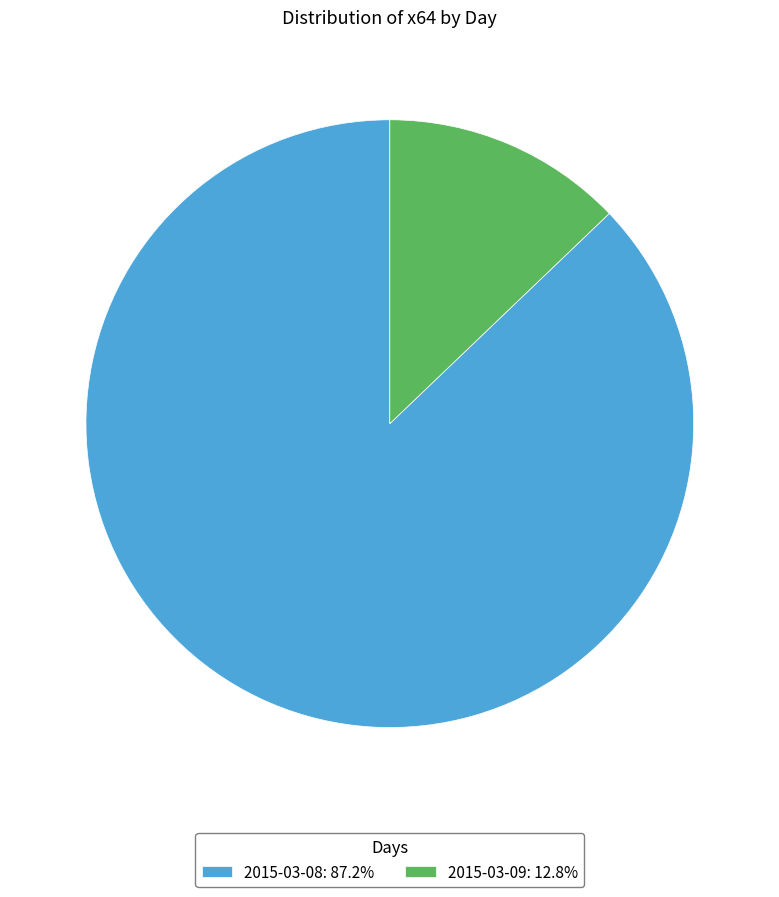

Is there a majority slice in this chart?

Yes